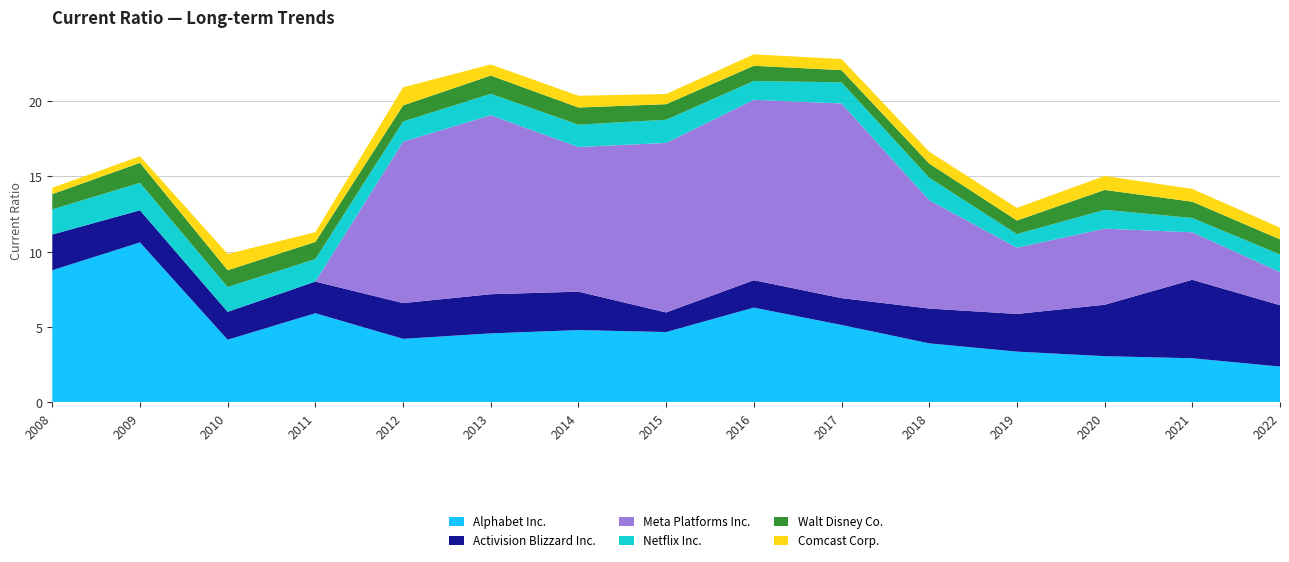

Reading left to right, what are all the values shown in this chart?

Alphabet Inc.: 2008=8.8	2009=10.6	2010=4.2	2011=5.9	2012=4.2	2013=4.6	2014=4.8	2015=4.7	2016=6.3	2017=5.1	2018=3.9	2019=3.4	2020=3.1	2021=2.9	2022=2.4
Activision Blizzard Inc.: 2008=2.4	2009=2.1	2010=1.9	2011=2.1	2012=2.4	2013=2.6	2014=2.5	2015=1.3	2016=1.8	2017=1.8	2018=2.3	2019=2.5	2020=3.4	2021=5.2	2022=4.1
Meta Platforms Inc.: 2008=0.0	2009=0.0	2010=0.0	2011=0.0	2012=10.7	2013=11.9	2014=9.6	2015=11.2	2016=12.0	2017=12.9	2018=7.2	2019=4.4	2020=5.0	2021=3.1	2022=2.2
Netflix Inc.: 2008=1.7	2009=1.8	2010=1.6	2011=1.5	2012=1.3	2013=1.4	2014=1.5	2015=1.5	2016=1.2	2017=1.4	2018=1.5	2019=0.9	2020=1.2	2021=0.9	2022=1.2
Walt Disney Co.: 2008=1.0	2009=1.3	2010=1.1	2011=1.1	2012=1.1	2013=1.2	2014=1.1	2015=1.0	2016=1.0	2017=0.8	2018=0.9	2019=0.9	2020=1.3	2021=1.1	2022=1.0
Comcast Corp.: 2008=0.4	2009=0.4	2010=1.1	2011=0.7	2012=1.2	2013=0.7	2014=0.8	2015=0.7	2016=0.8	2017=0.7	2018=0.8	2019=0.8	2020=0.9	2021=0.8	2022=0.8